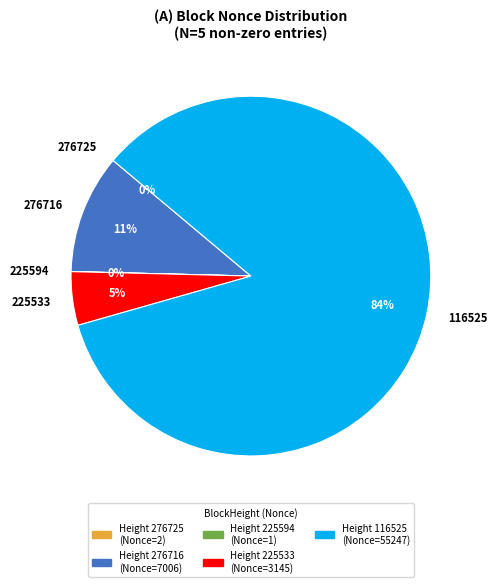

To the nearest percent, what is the difference between the 225533 and 276716 slice percentages?

6%